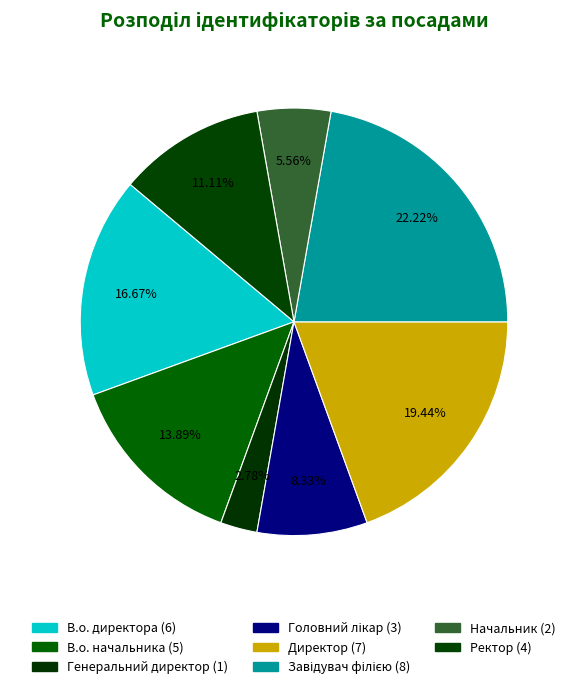

How many segments does this pie chart have?

8